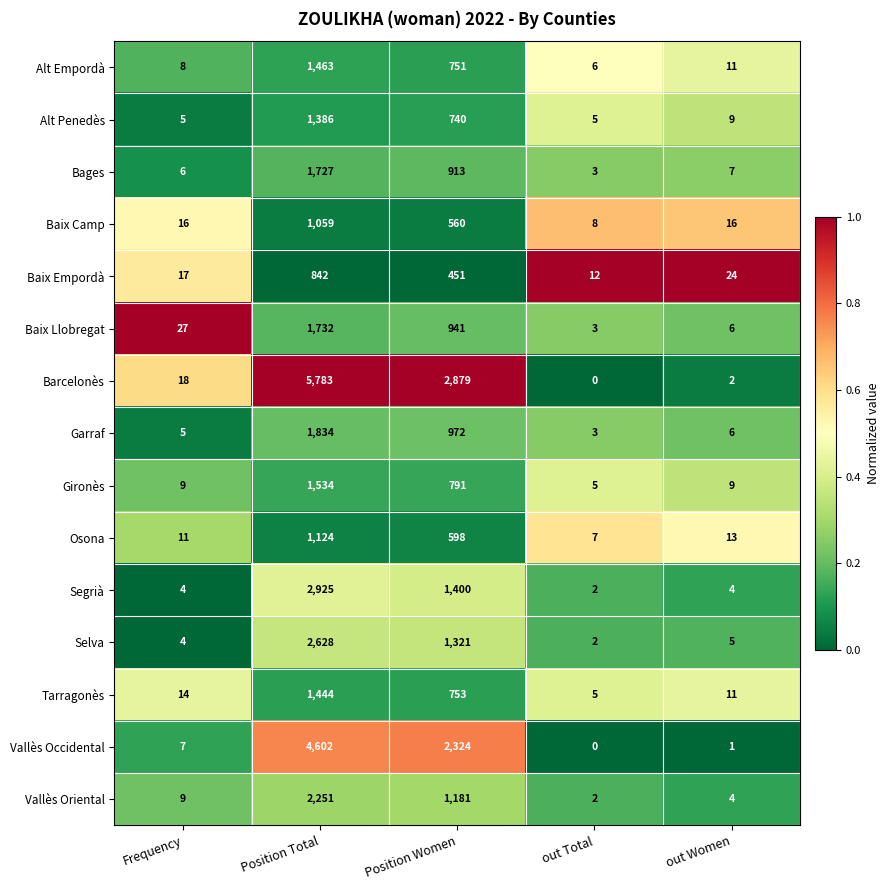

The value of Selva at Position Women is 2154. True or false?

False